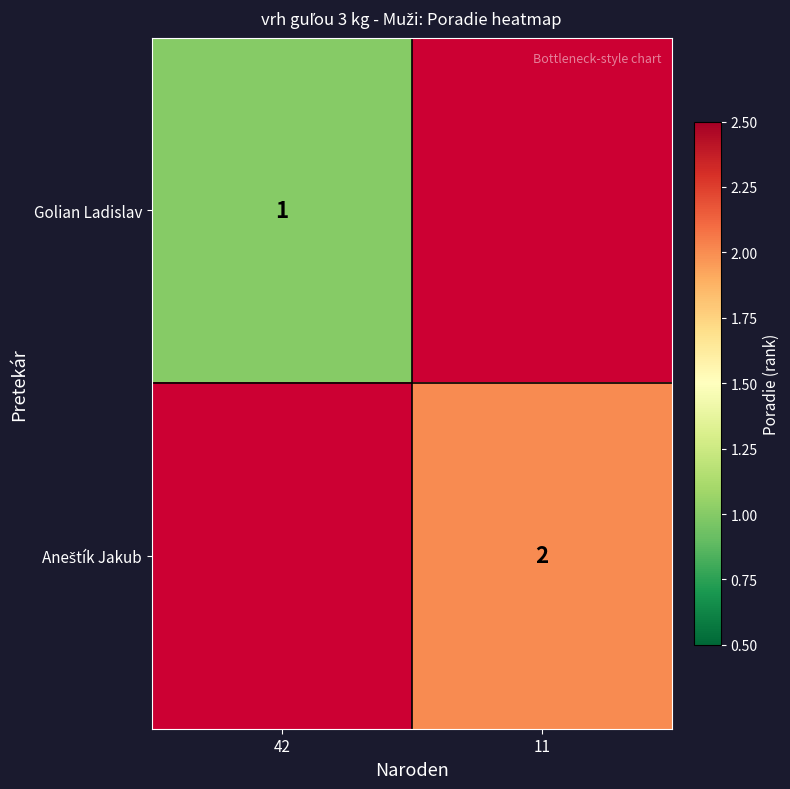

Is it true that Golian Ladislav equals 1 at 42?

True